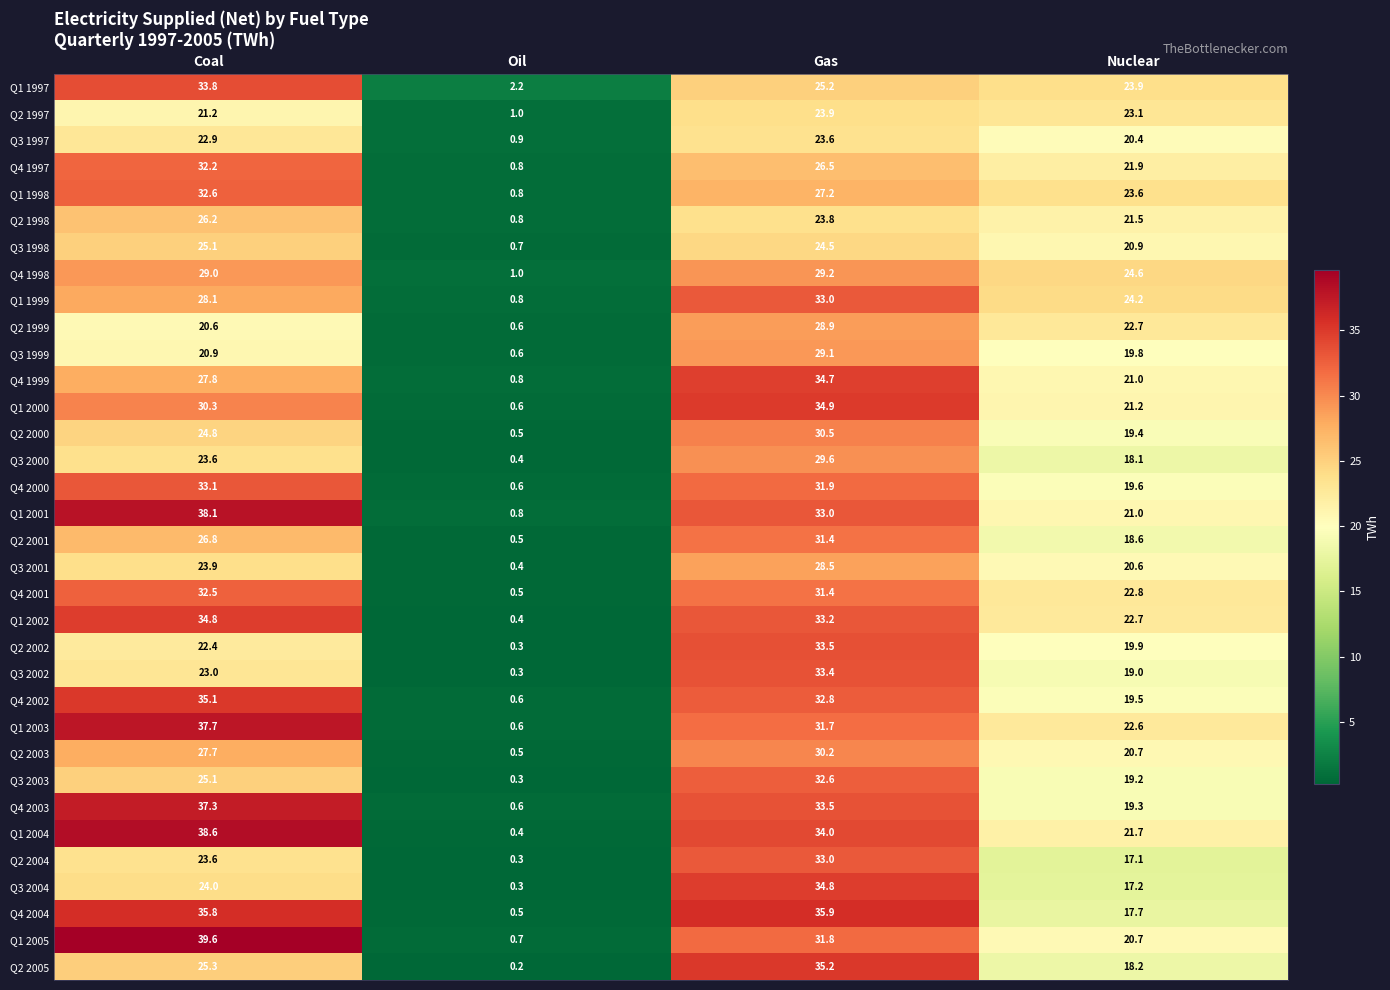

Which label corresponds to the largest value in the chart?

Coal